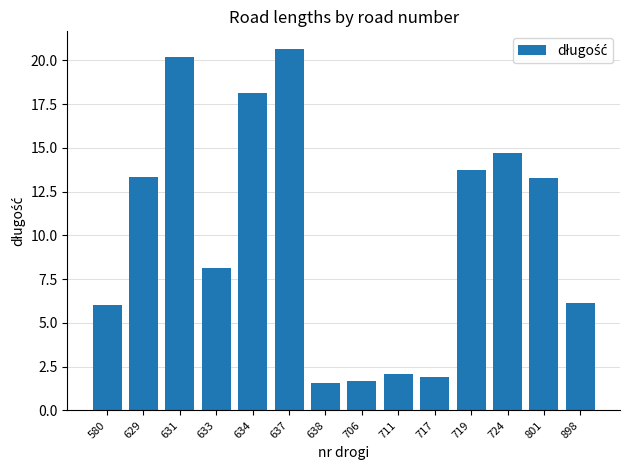

What is the change in value from 633 to 719?

+5.6